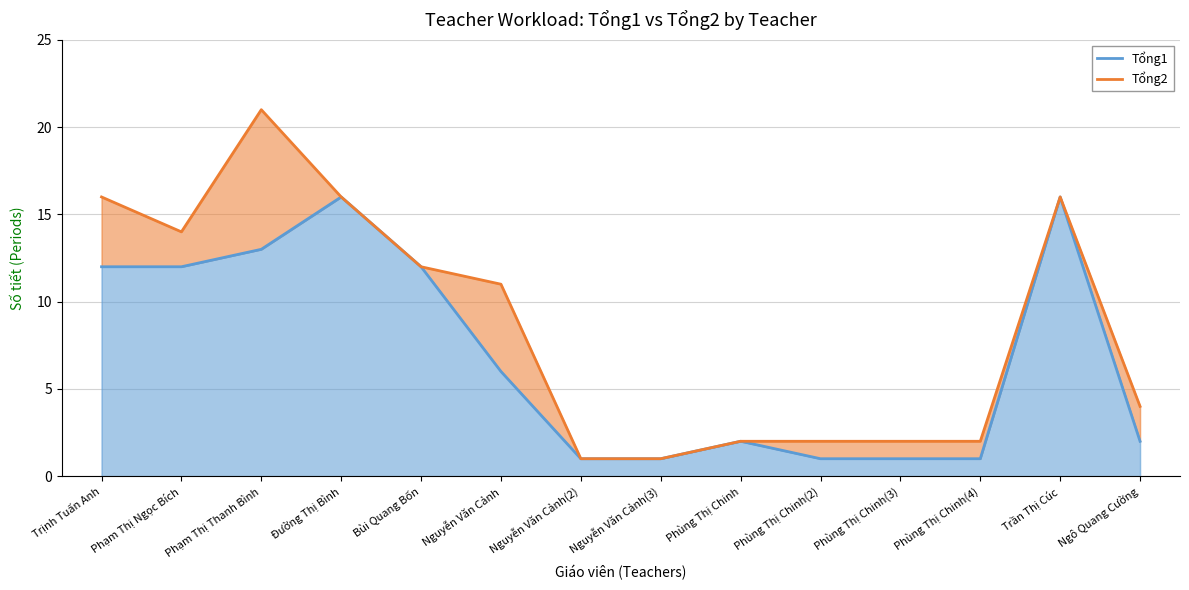

At which category does the chart reach its minimum across all series?

Nguyễn Văn Cảnh(2)